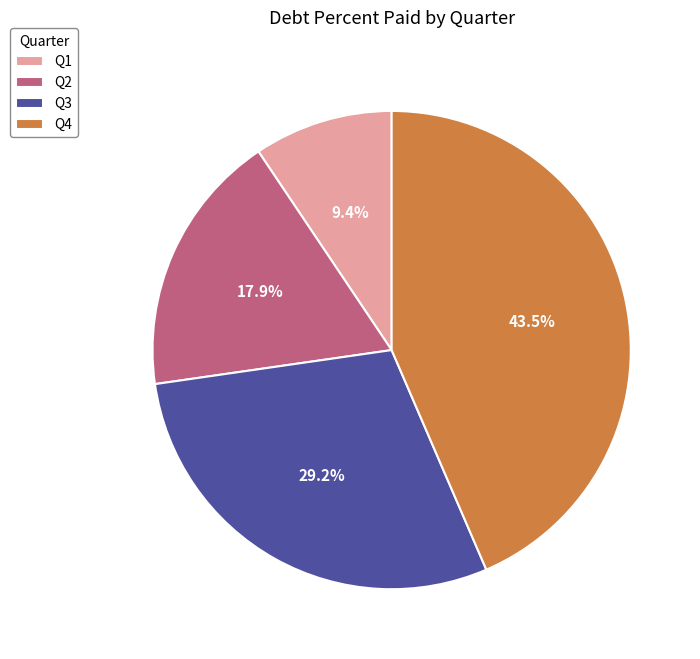

Rank the categories by value from highest to lowest.

Q4, Q3, Q2, Q1